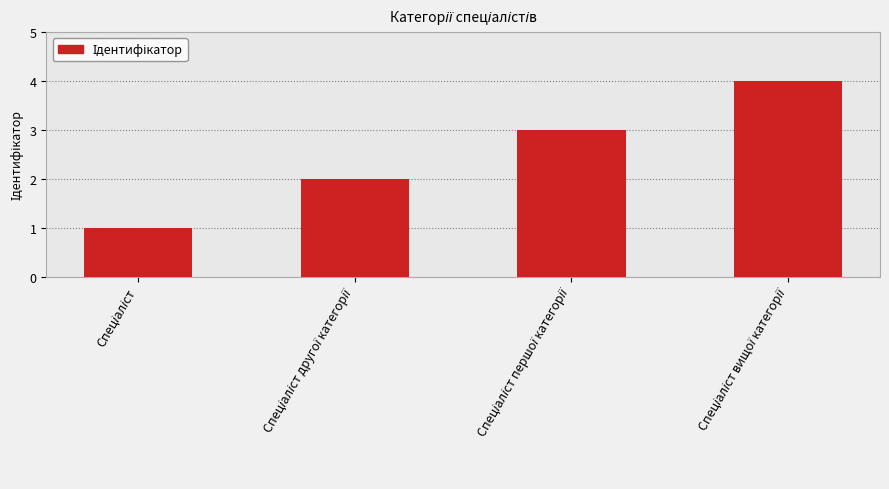

What is the difference between the maximum and minimum values?

3